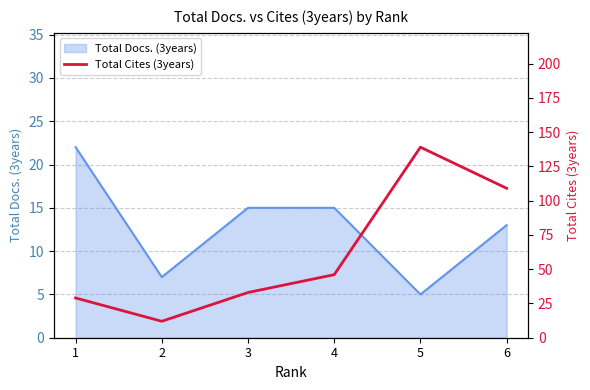

Which category has the lowest value in the Total Docs. (3years) series?

5